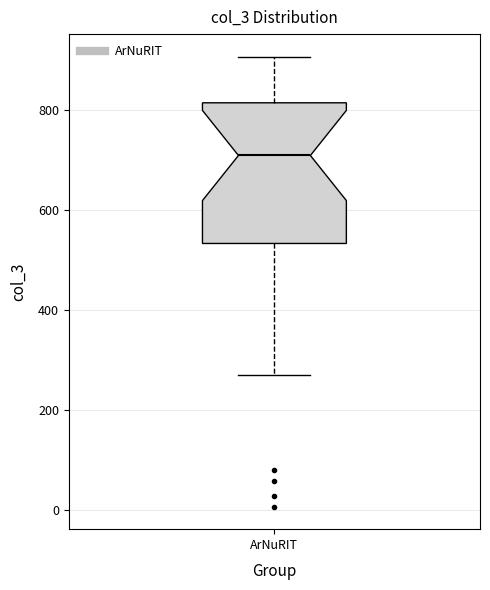

Where does the upper whisker of the box for ArNuRIT end on the y-axis? The values are not printed on the chart, so give them approximately, as read against the axis.

900